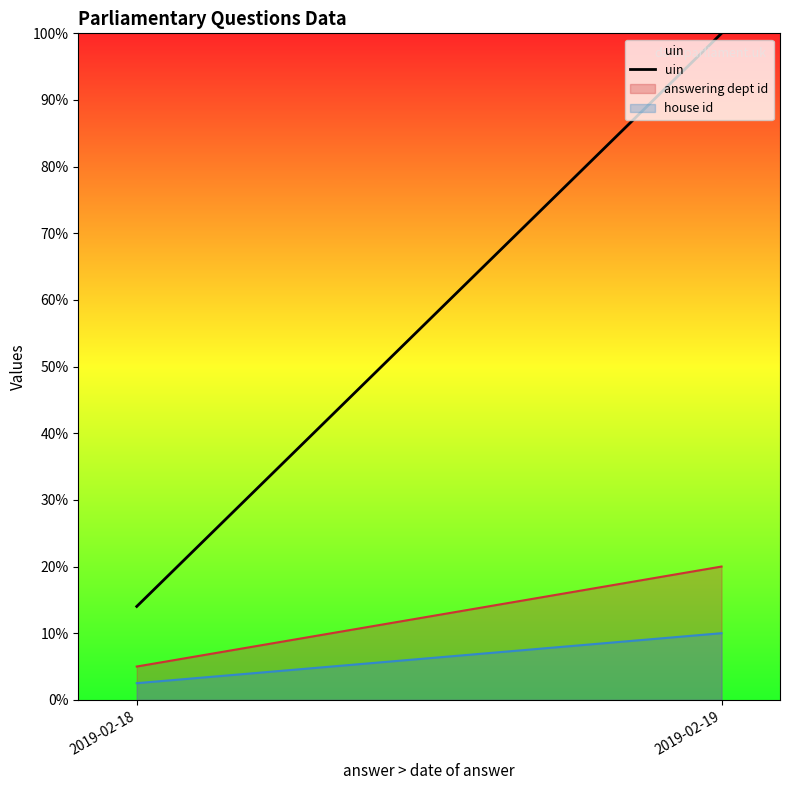

What is the difference between the values at 2019-02-19 and 2019-02-18?

86.0